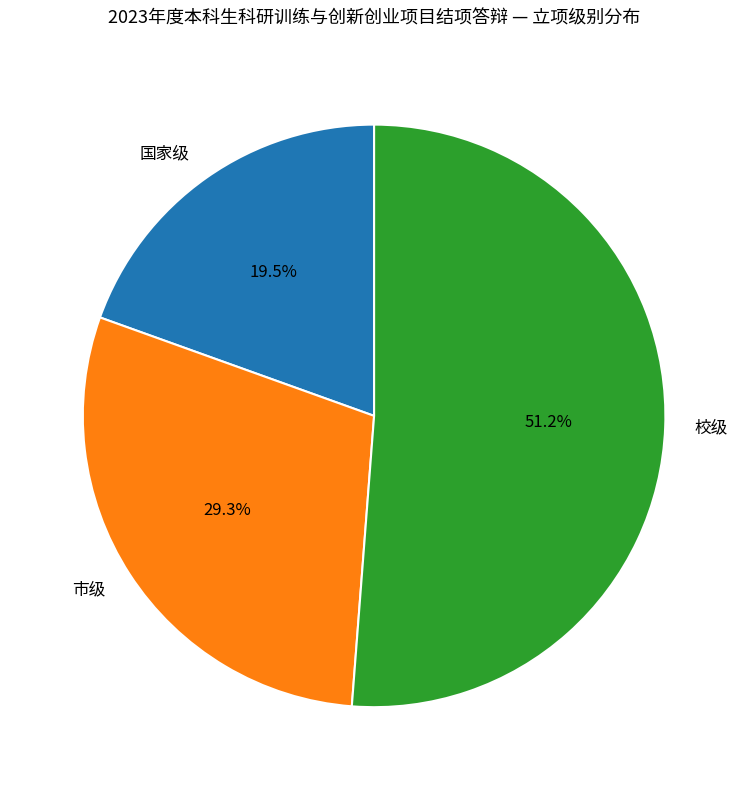

To the nearest percent, what is the combined percentage of 校级 and 市级?

80%